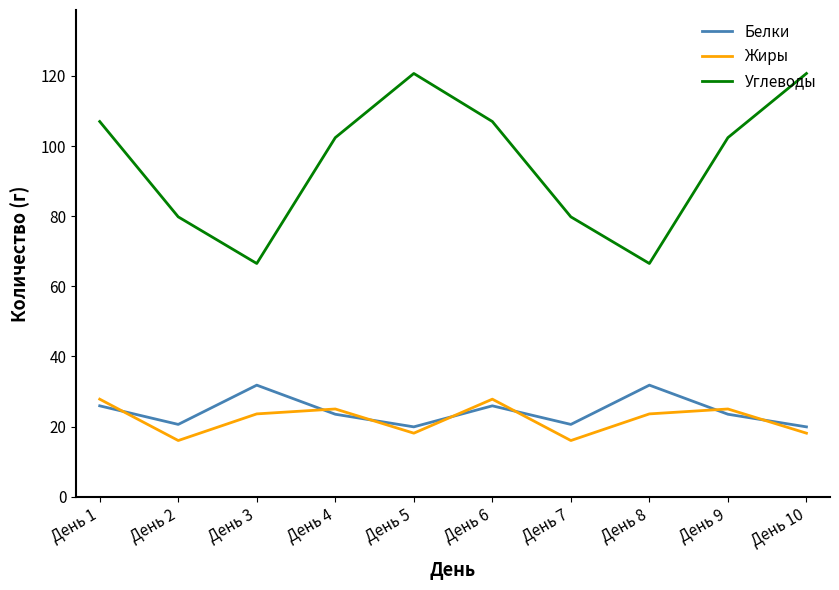

What is the approximate value of Белки at День 2?

20.6